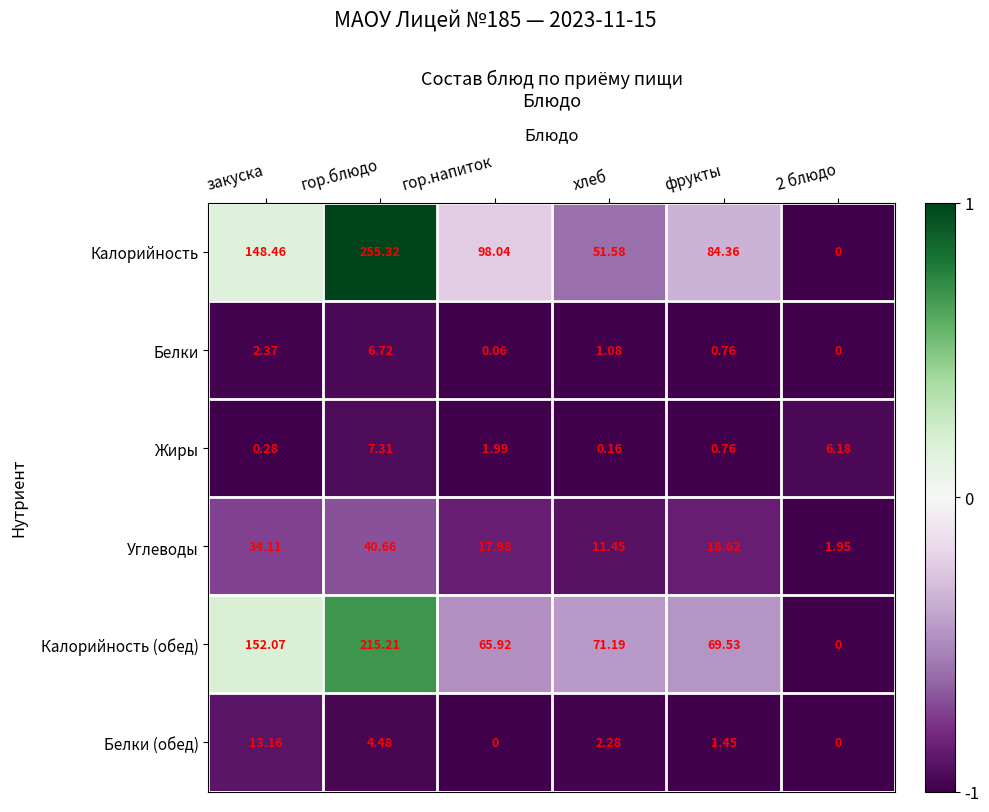

Between гор.блюдо and фрукты, which series saw the biggest shift?

Калорийность